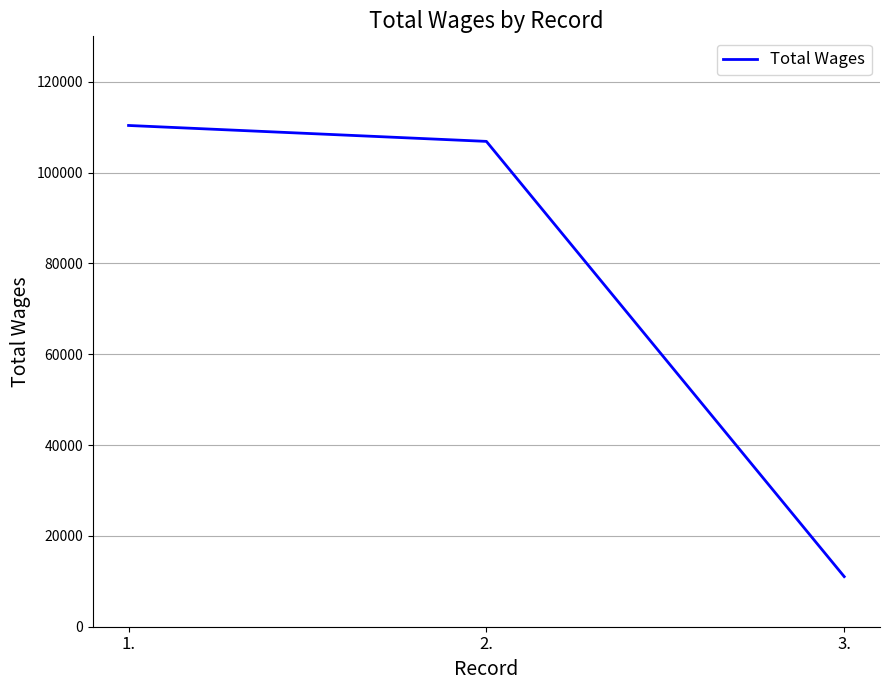

How many distinct data groups are displayed?

1